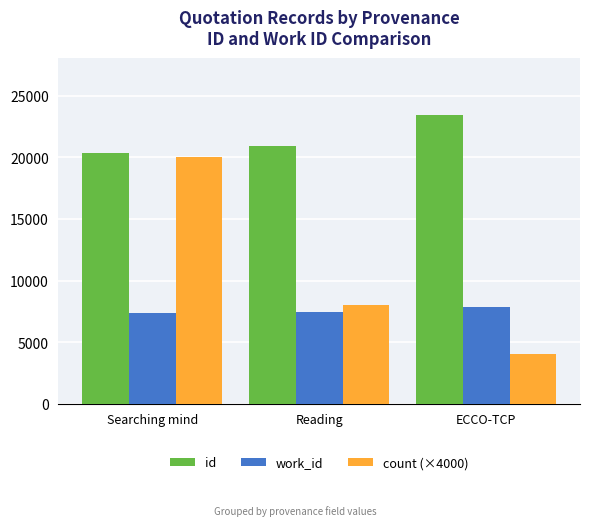

Count the number of categories in the chart.

3